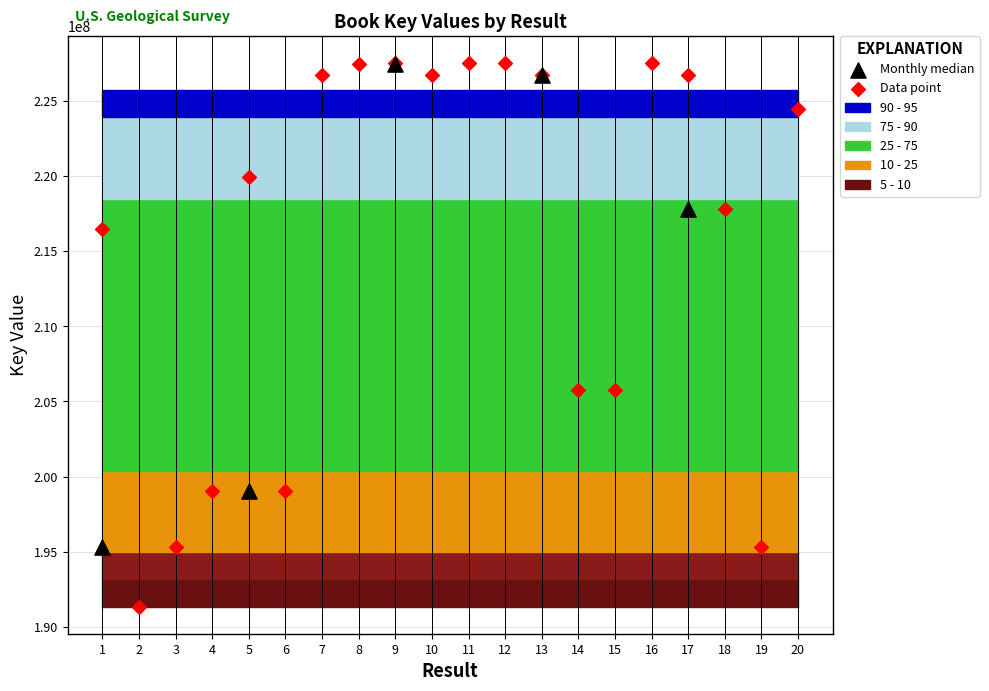

Which series has the widest spread of Y values?

Data point